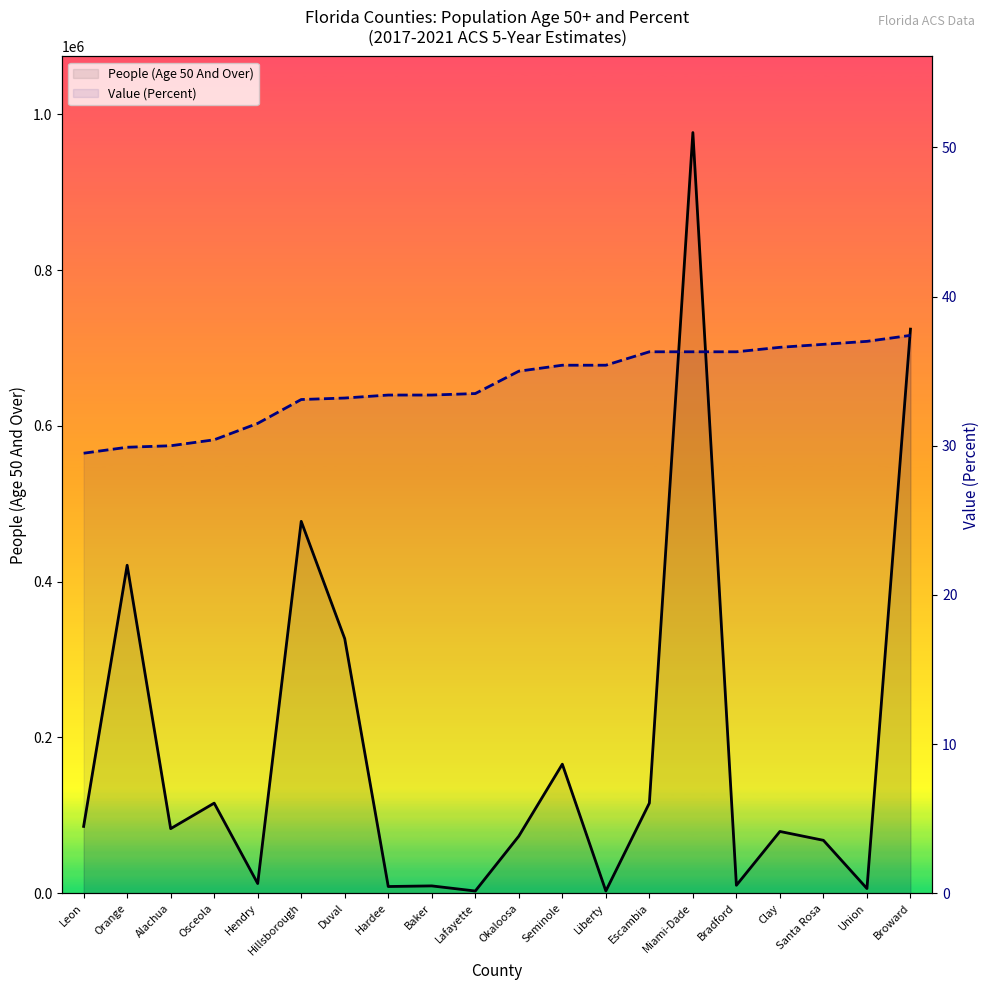

List the series in order of their overall mean, lowest first.

Value (Percent), People (Age 50 And Over)